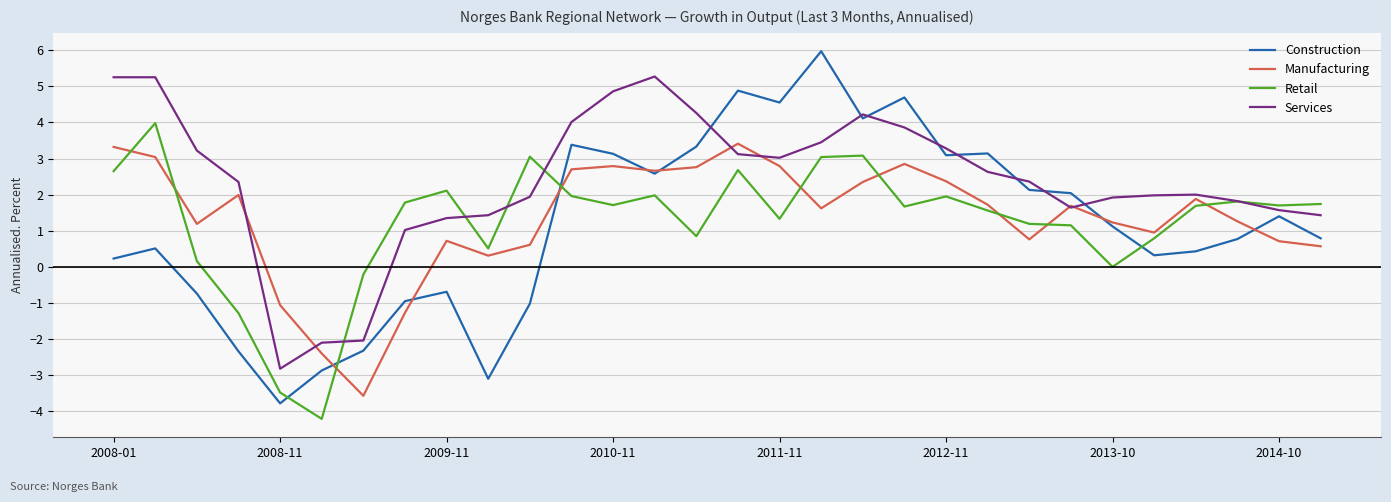

In Retail, how many points are lower than both neighbors (excluding endpoints)?

8